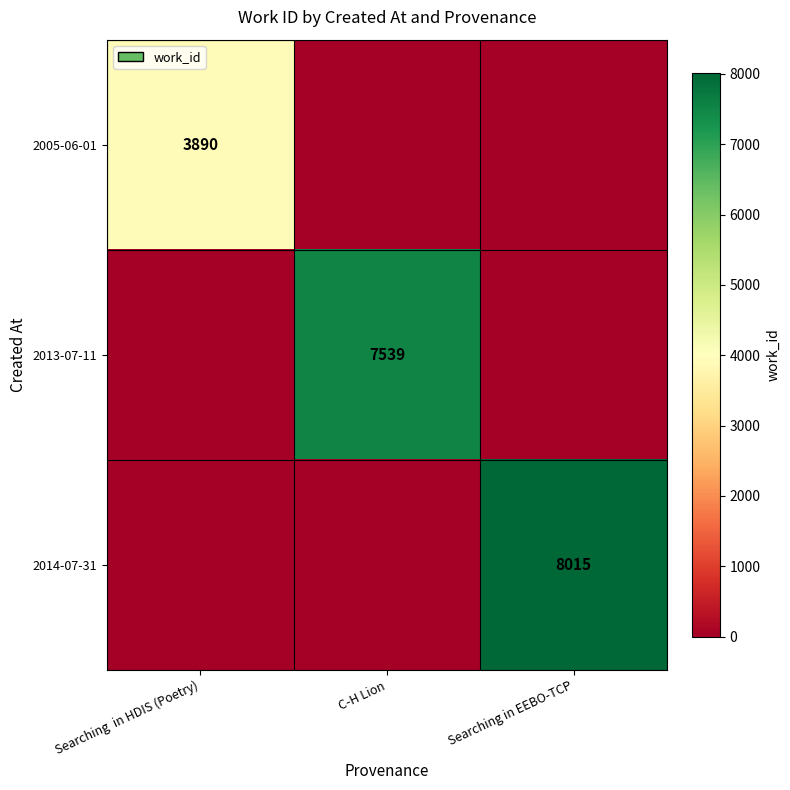

Is it true that 2013-07-11 equals 5103 at C-H Lion?

False